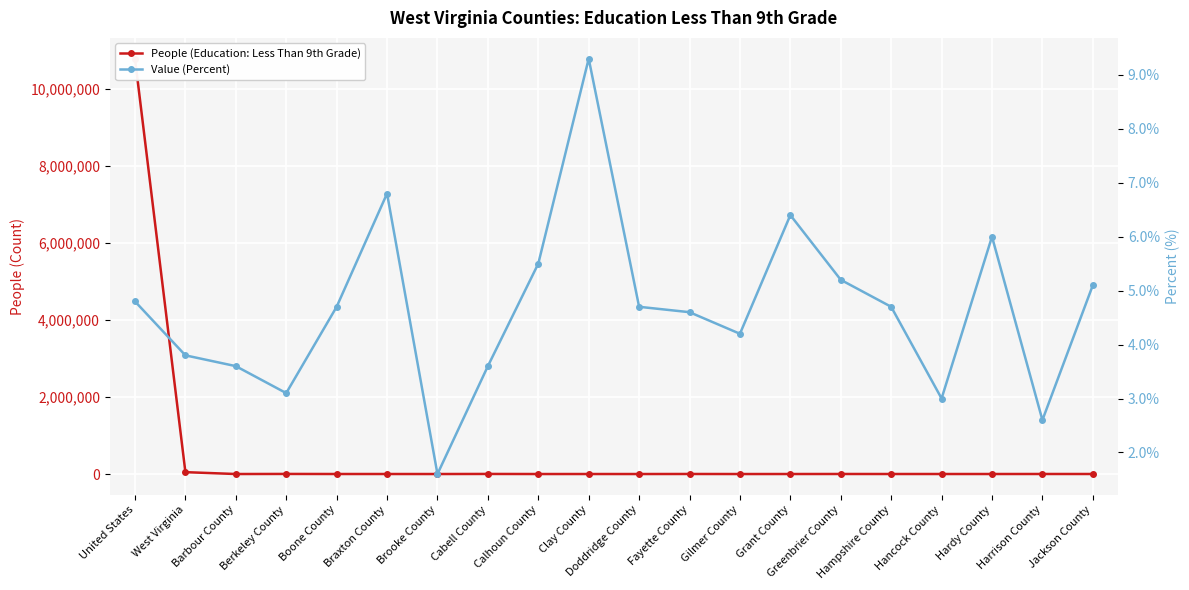

Which series has the largest total across all categories?

People (Education: Less Than 9th Grade)